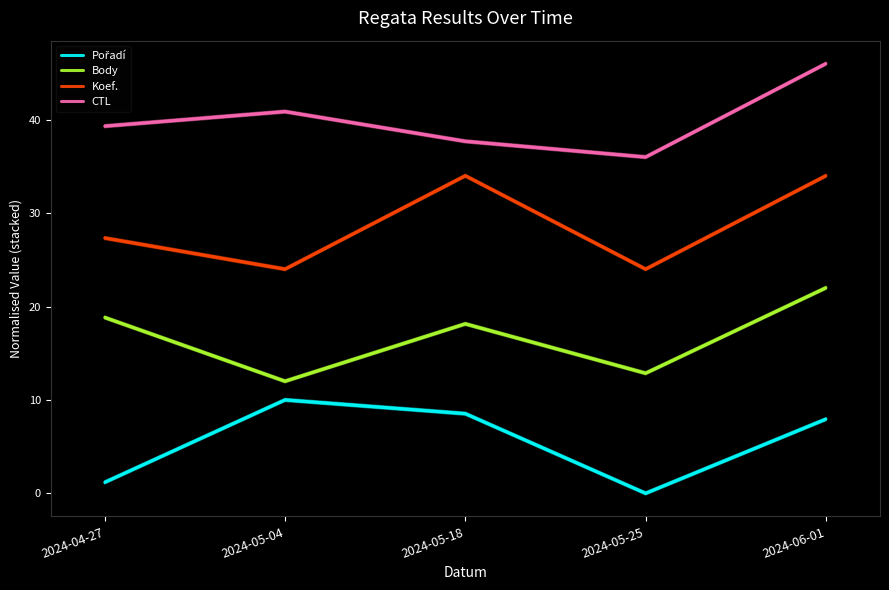

True or false: Koef. and CTL cross at least once.

False